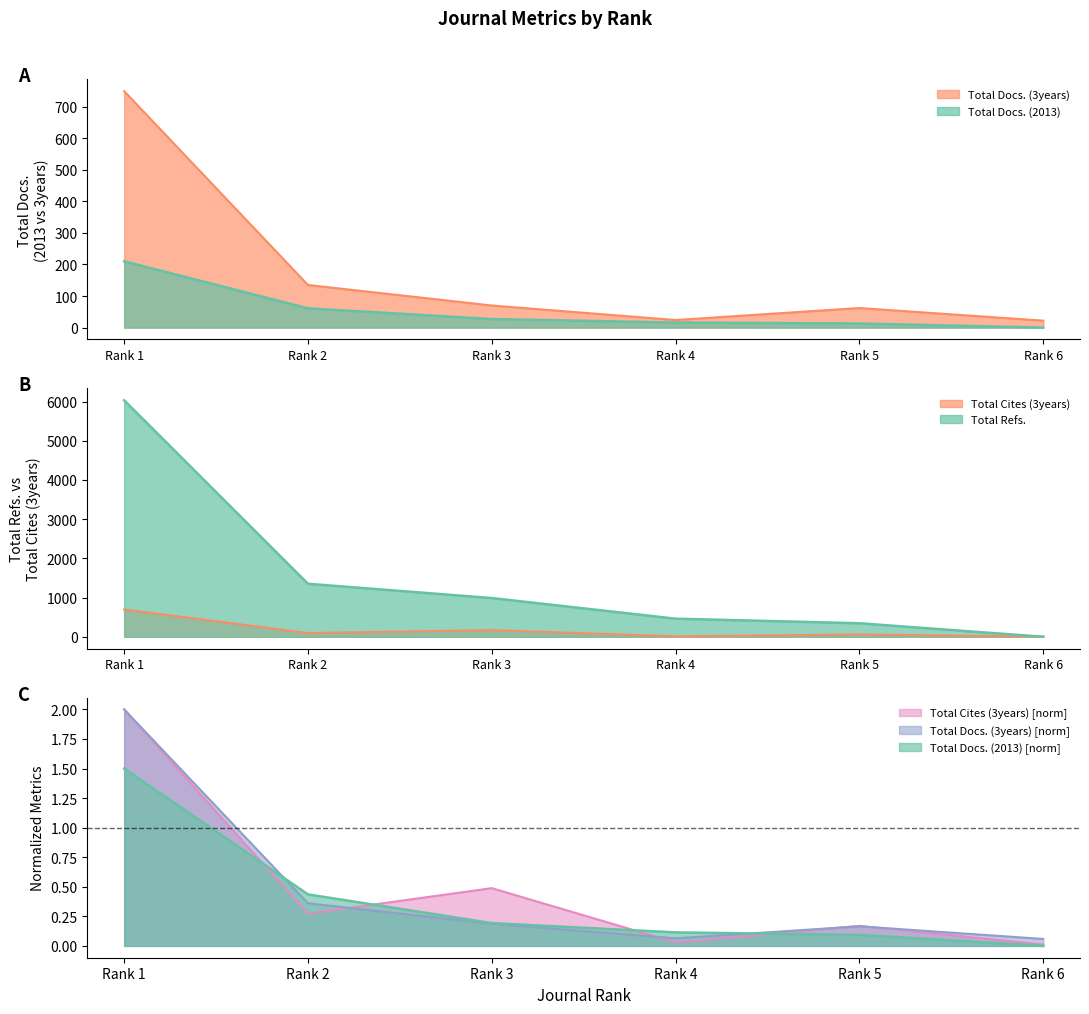

Which label corresponds to the largest value in the chart?

Rank 1